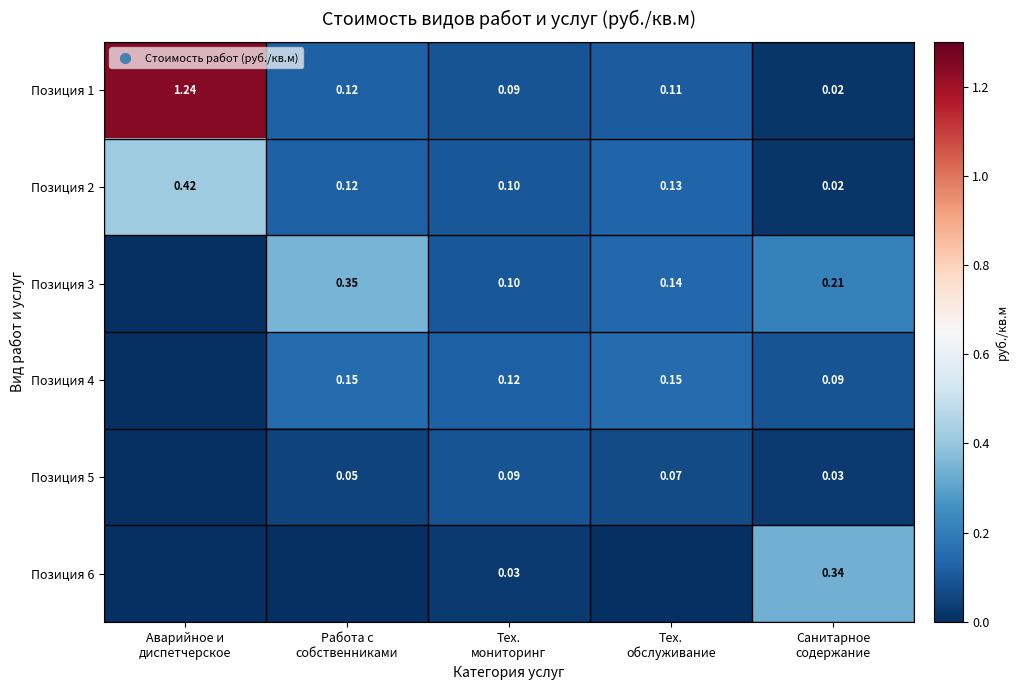

Rank the series at Работа с собственниками from lowest to highest value.

Позиция 6, Позиция 5, Позиция 1, Позиция 2, Позиция 4, Позиция 3